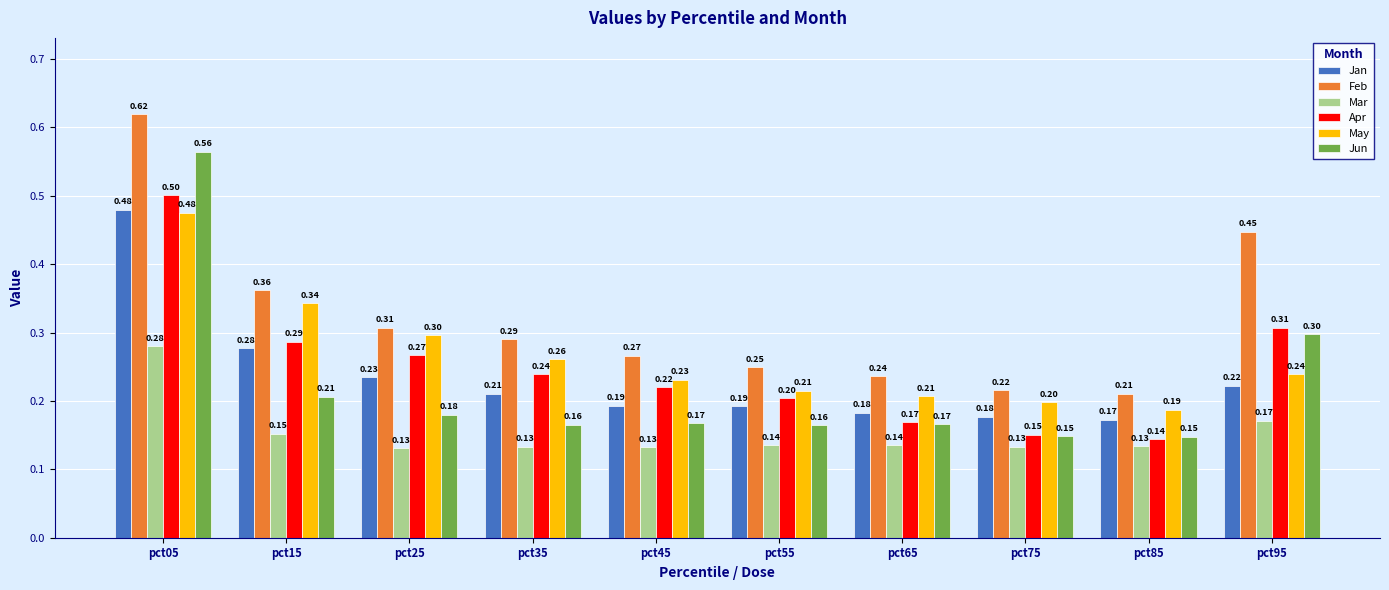

At how many categories does at least one series exceed 0?

10